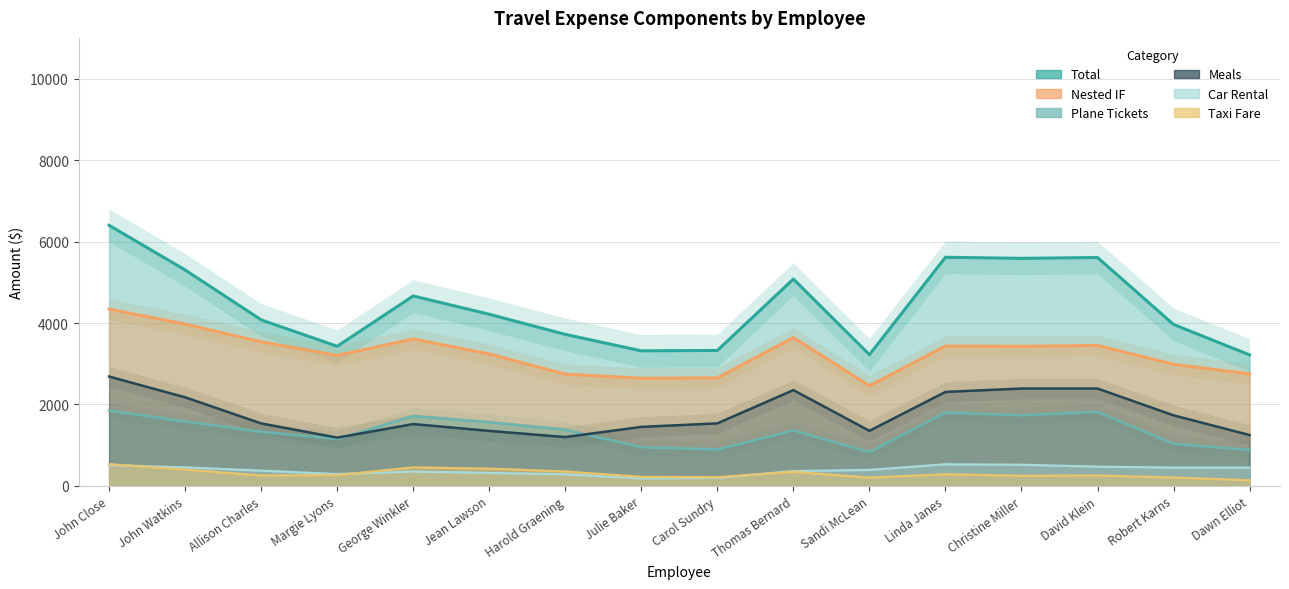

At which category does Nested IF reach its first local valley?

Margie Lyons